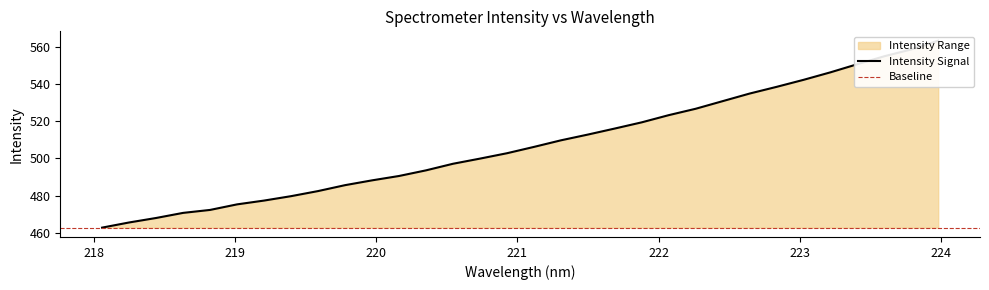

Does the chart have visible grid lines?

No